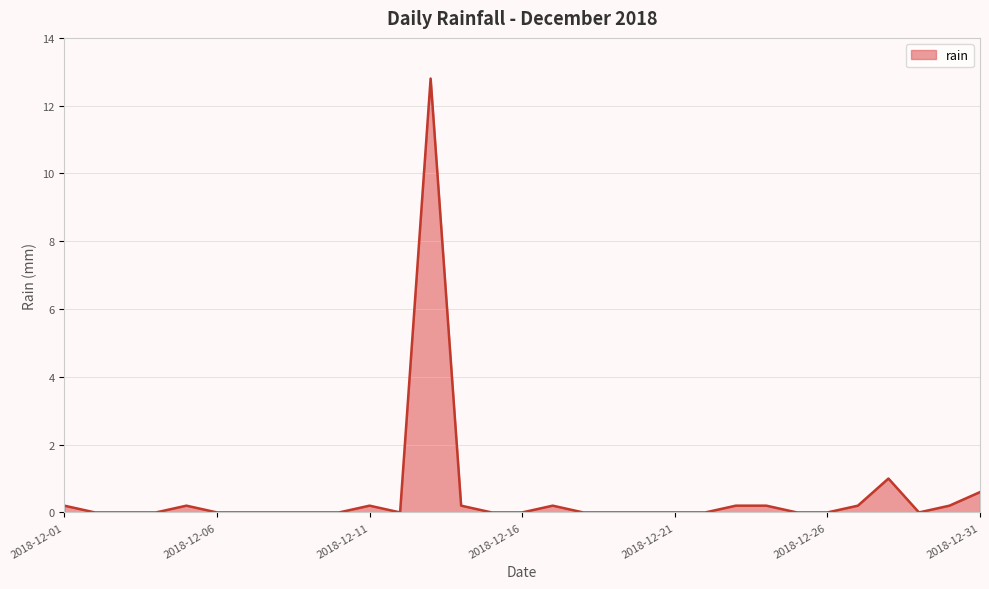

What is the difference between the second highest and minimum values?

1.0